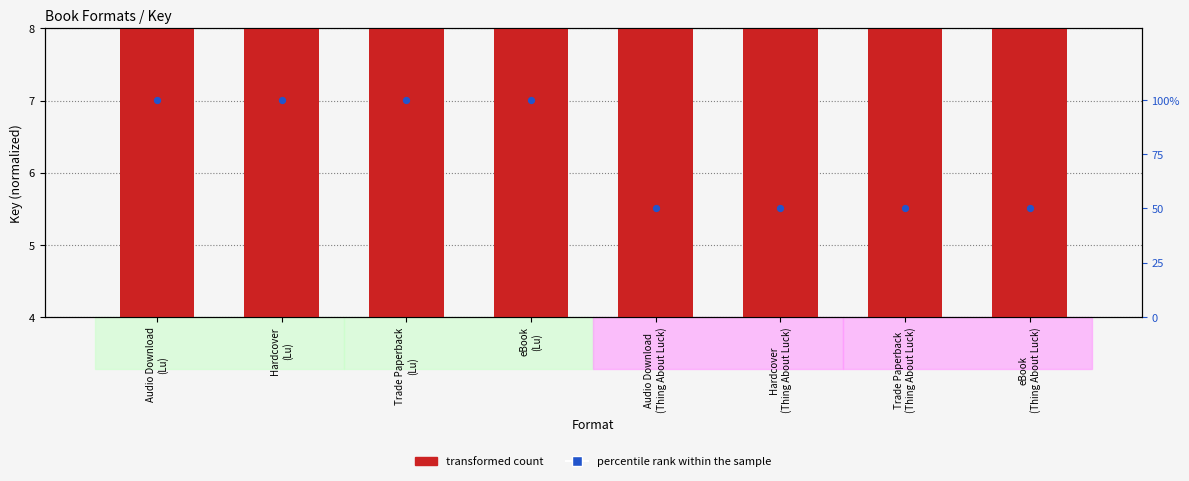

What is the total value across all series at Audio Download
(Lu)?

108.0